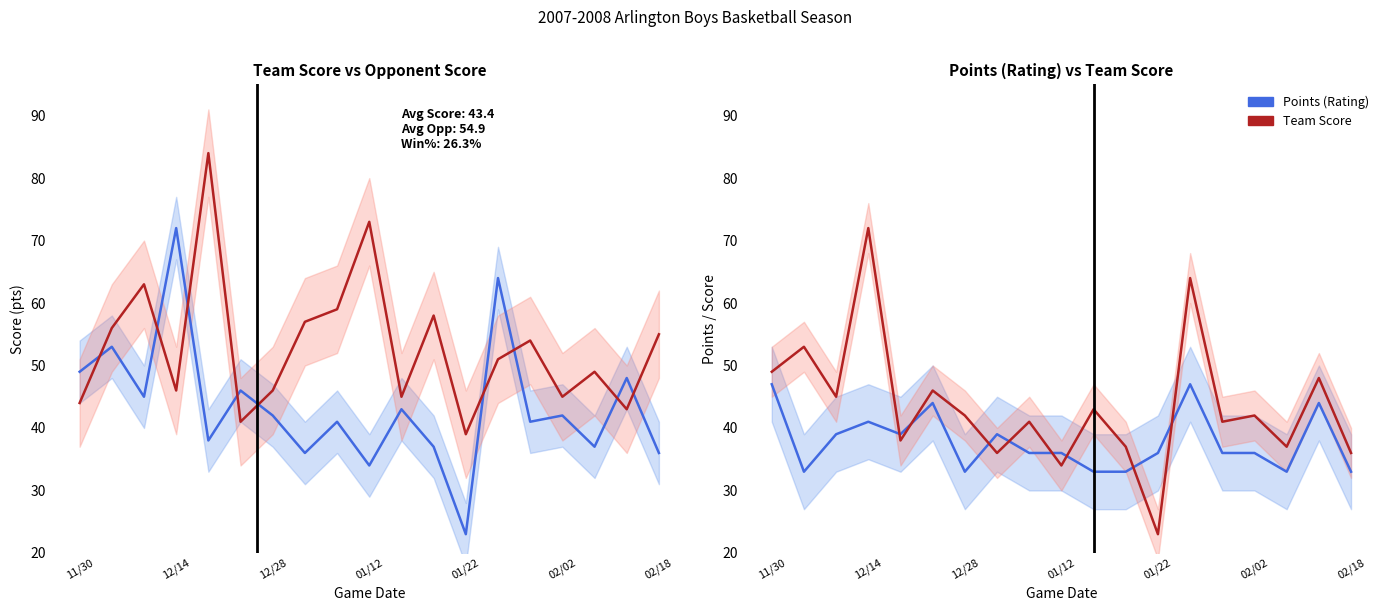

What is the smallest value displayed?

23